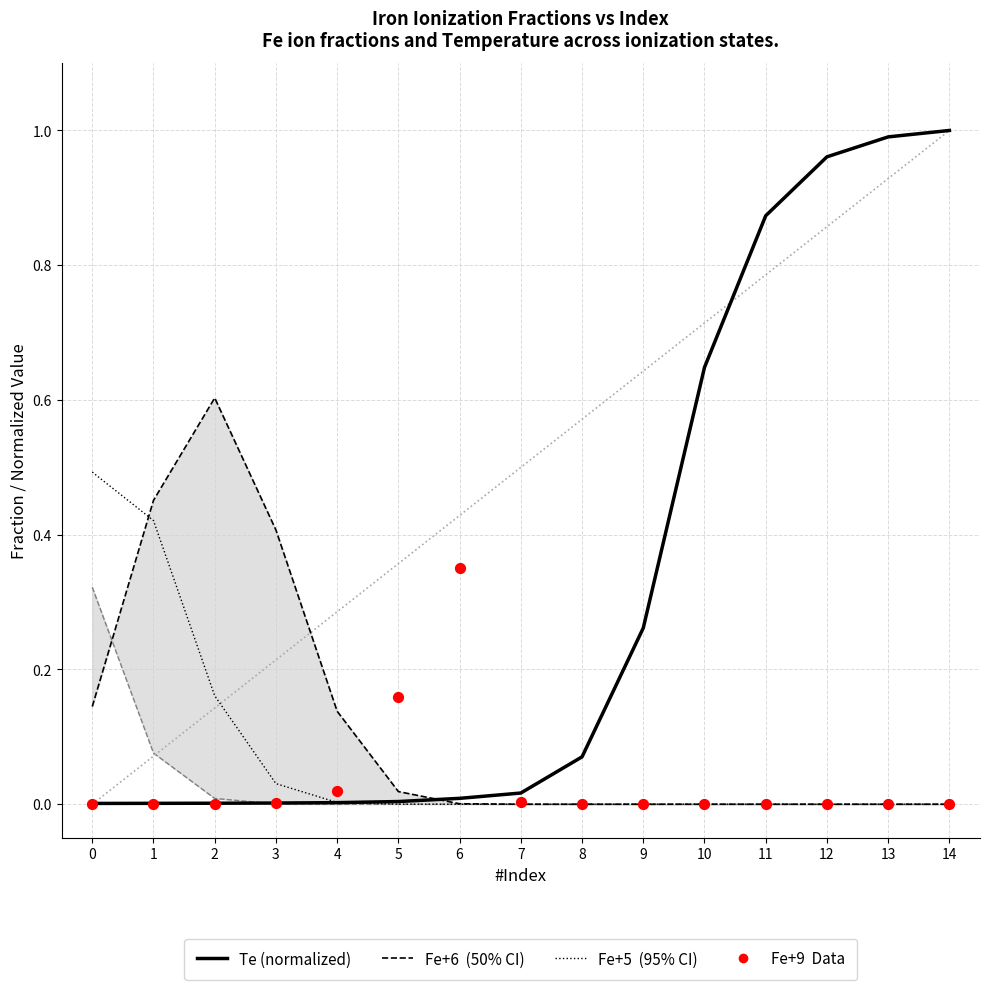

Which series contains the lowest Y value?

Fe+6 (50% CI)